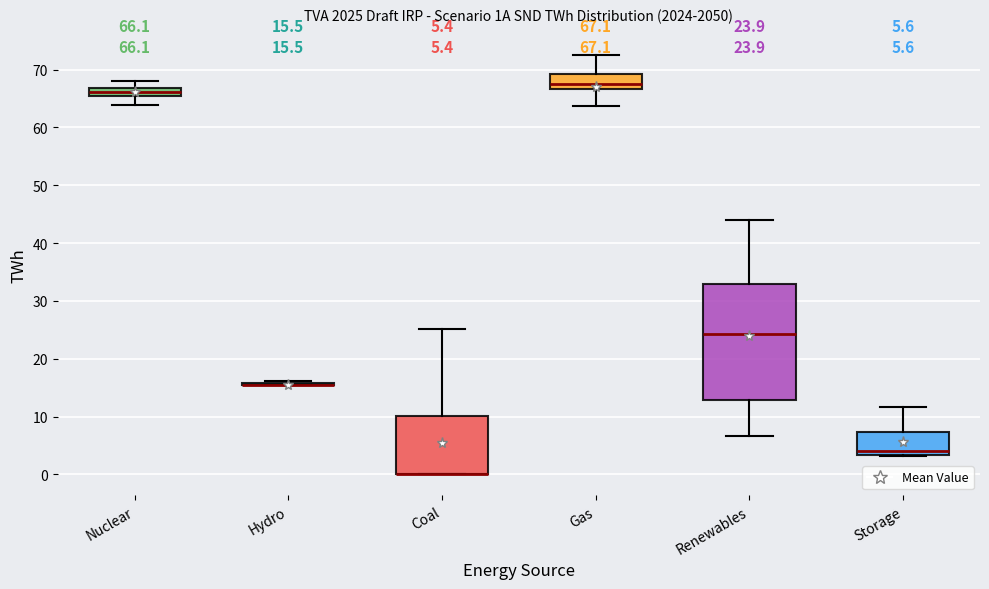

Which box is the tallest, from its lower edge to its upper edge?

Renewables